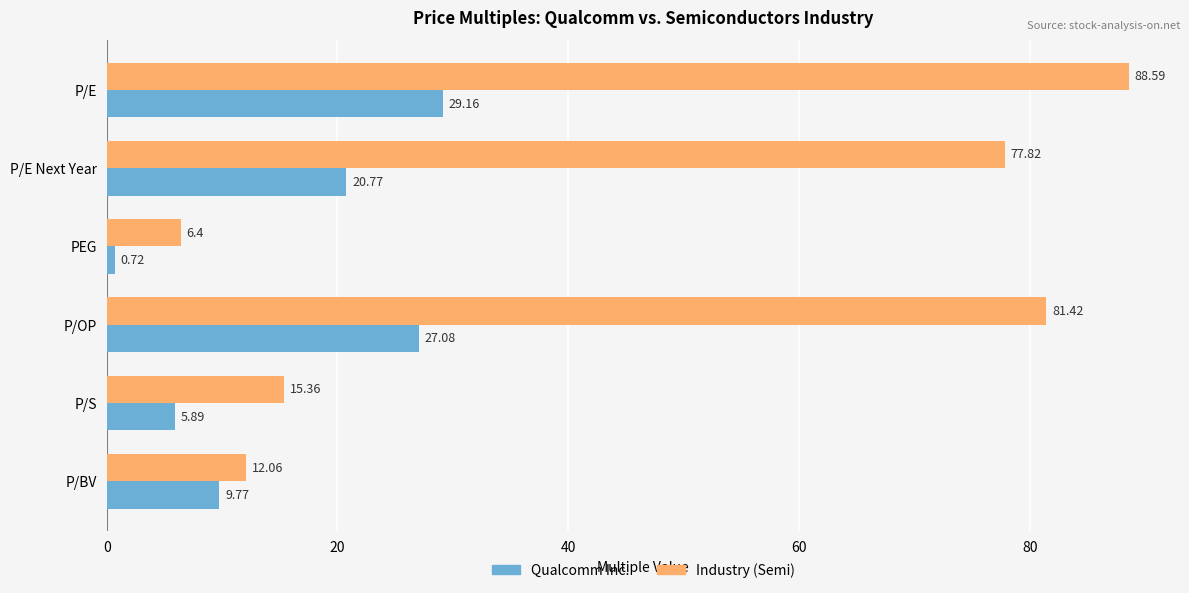

List the series in order of their overall mean, lowest first.

Qualcomm Inc., Industry (Semi)